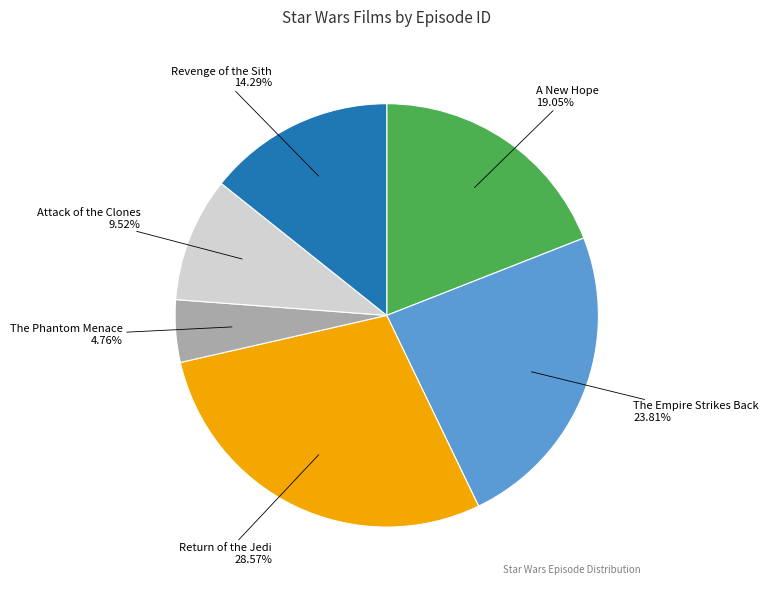

To the nearest percent, what is the difference between the Revenge of the Sith and The Empire Strikes Back slice percentages?

10%